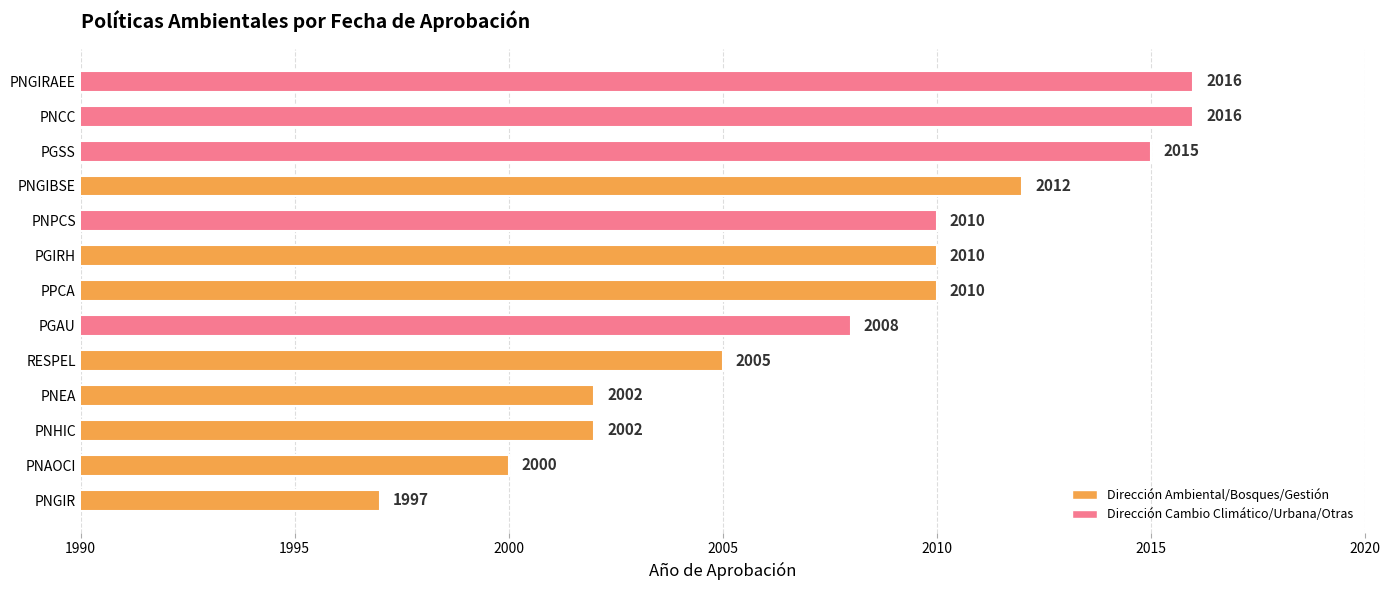

Reading bottom to top, transcribe all the data shown in this chart.

PNGIR=1997	PNAOCI=2000	PNHIC=2002	PNEA=2002	RESPEL=2005	PGAU=2008	PPCA=2010	PGIRH=2010	PNPCS=2010	PNGIBSE=2012	PGSS=2015	PNCC=2016	PNGIRAEE=2016